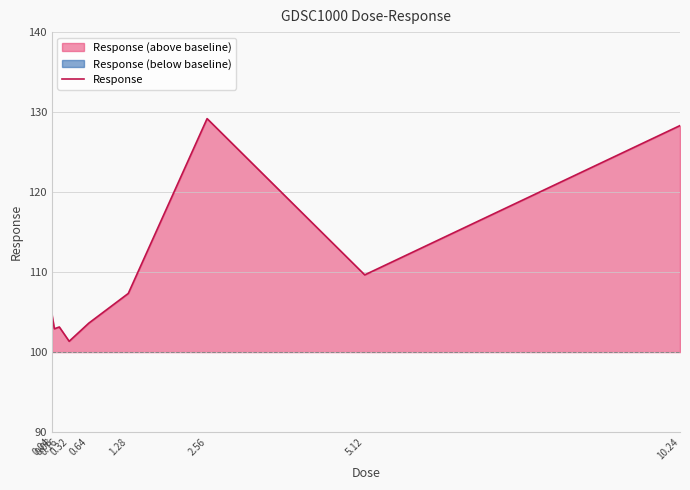

Between 0.16 and 5.12, which is larger?

5.12